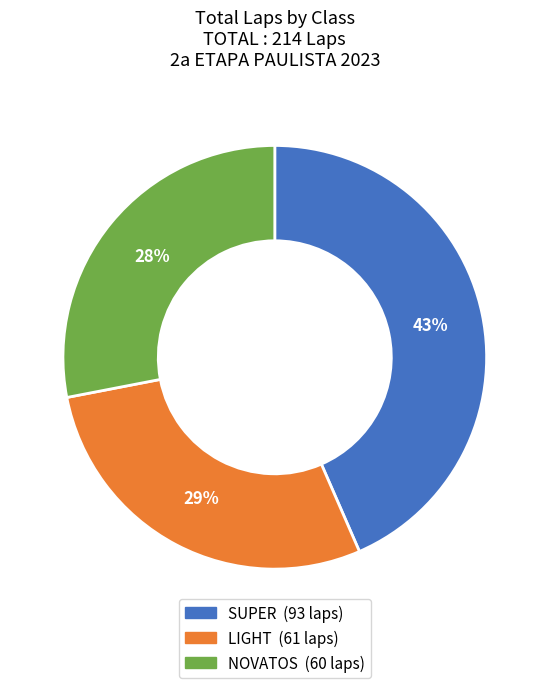

What is the largest slice in the pie chart?

SUPER